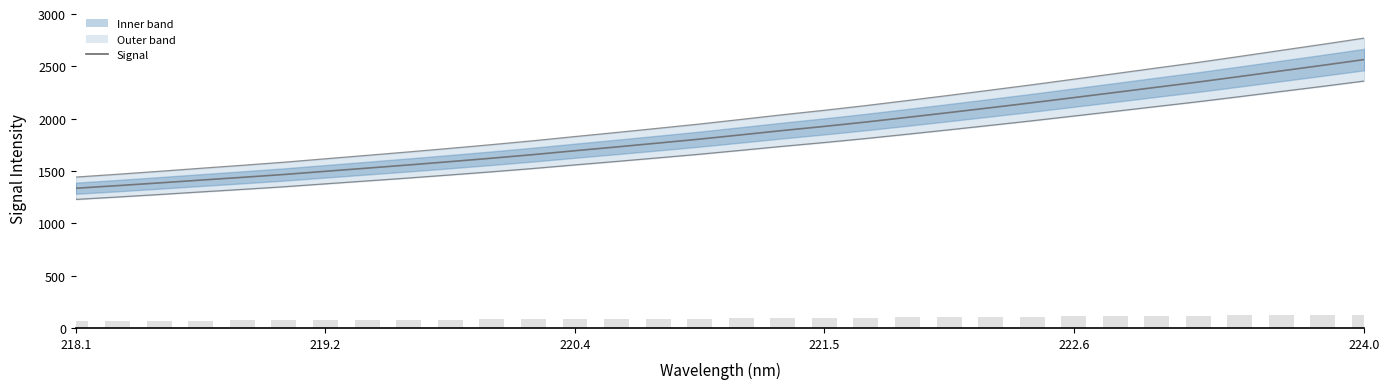

What is the minimum value shown in the chart?

66.8